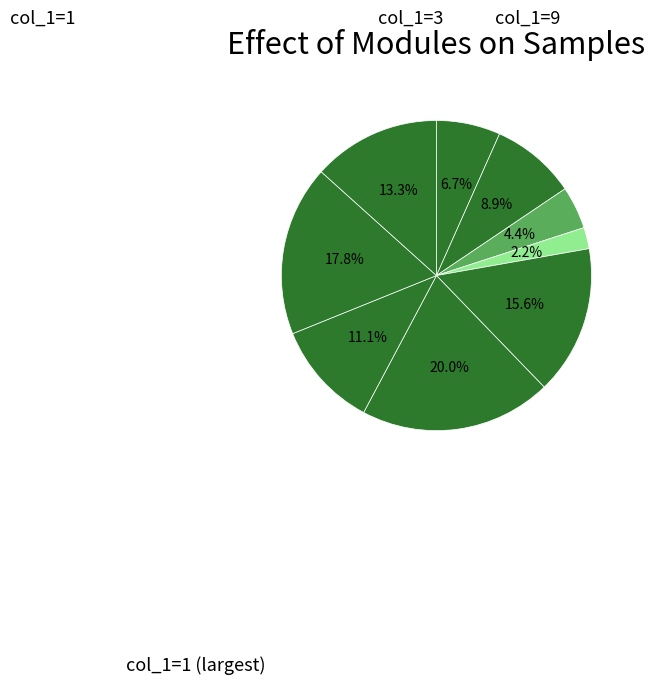

Is there any slice that represents more than half of the pie?

No